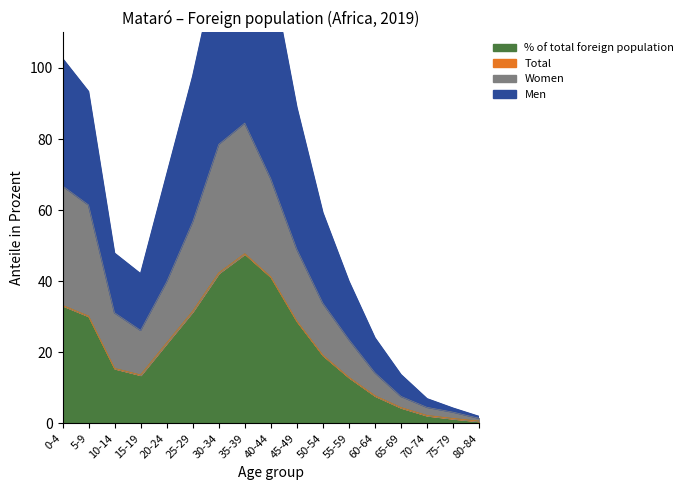

Rank the categories by Total value from lowest to highest.

80-84, 75-79, 70-74, 65-69, 60-64, 55-59, 15-19, 10-14, 50-54, 20-24, 45-49, 5-9, 25-29, 0-4, 40-44, 30-34, 35-39